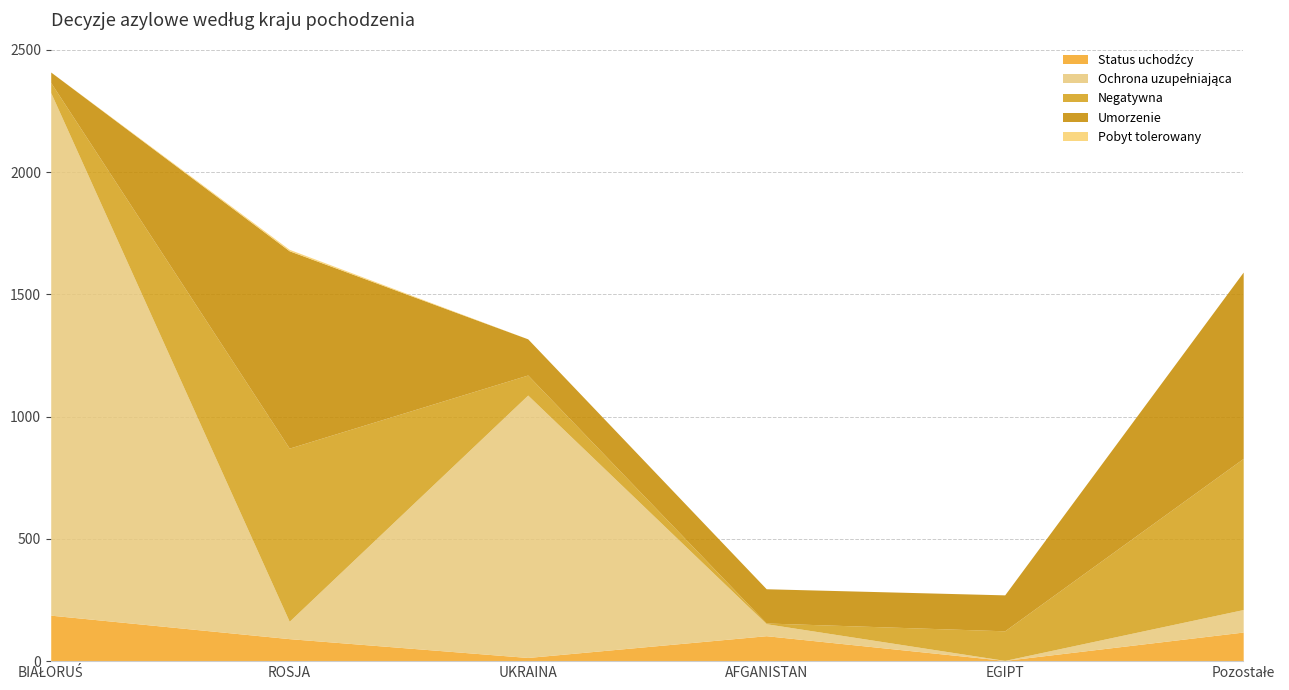

After their last crossing, which series has the higher values: Status uchodźcy or Umorzenie?

Umorzenie